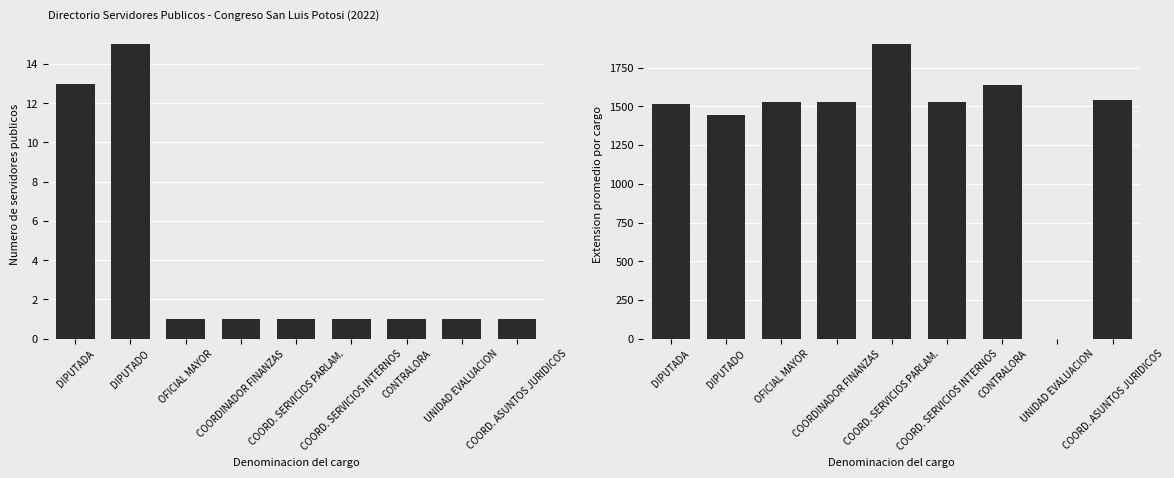

Reading right to left, transcribe all the data shown in this chart.

Numero de servidores publicos: COORD. ASUNTOS JURIDICOS=1	UNIDAD EVALUACION=1	CONTRALORA=1	COORD. SERVICIOS INTERNOS=1	COORD. SERVICIOS PARLAM.=1	COORDINADOR FINANZAS=1	OFICIAL MAYOR=1	DIPUTADO=15	DIPUTADA=13
Extension promedio por cargo: COORD. ASUNTOS JURIDICOS=1540	UNIDAD EVALUACION=0	CONTRALORA=1637	COORD. SERVICIOS INTERNOS=1531	COORD. SERVICIOS PARLAM.=1901	COORDINADOR FINANZAS=1530	OFICIAL MAYOR=1529	DIPUTADO=1447	DIPUTADA=1513